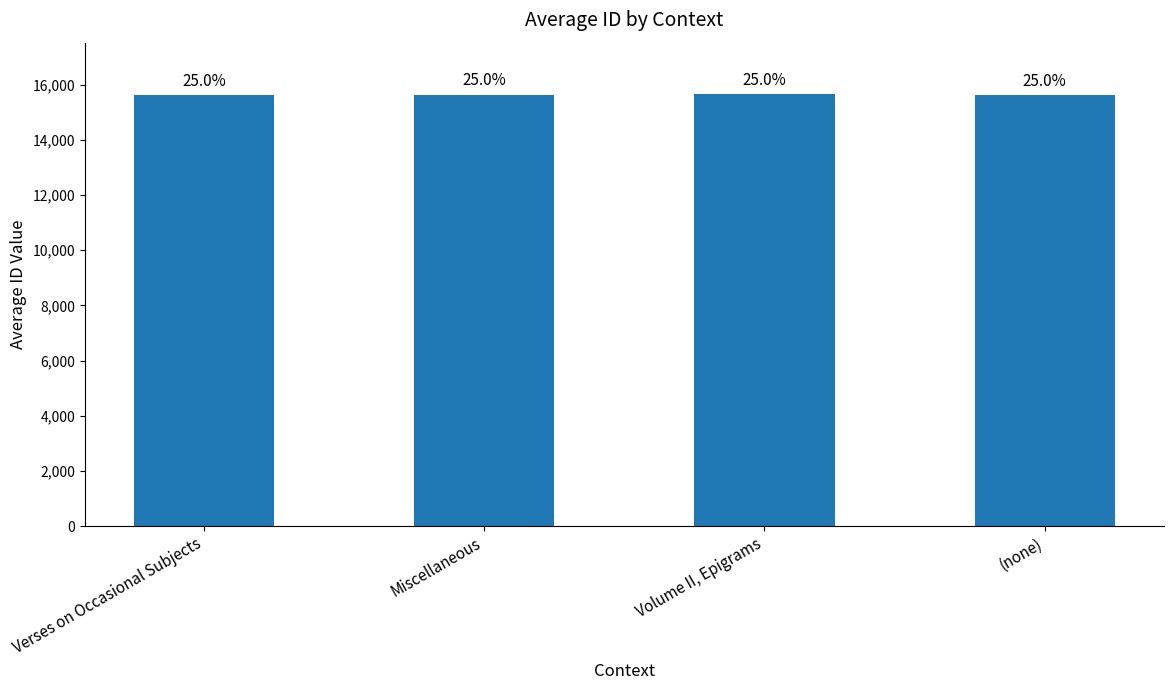

True or false: the data shows 21004.1 at Verses on Occasional Subjects.

False